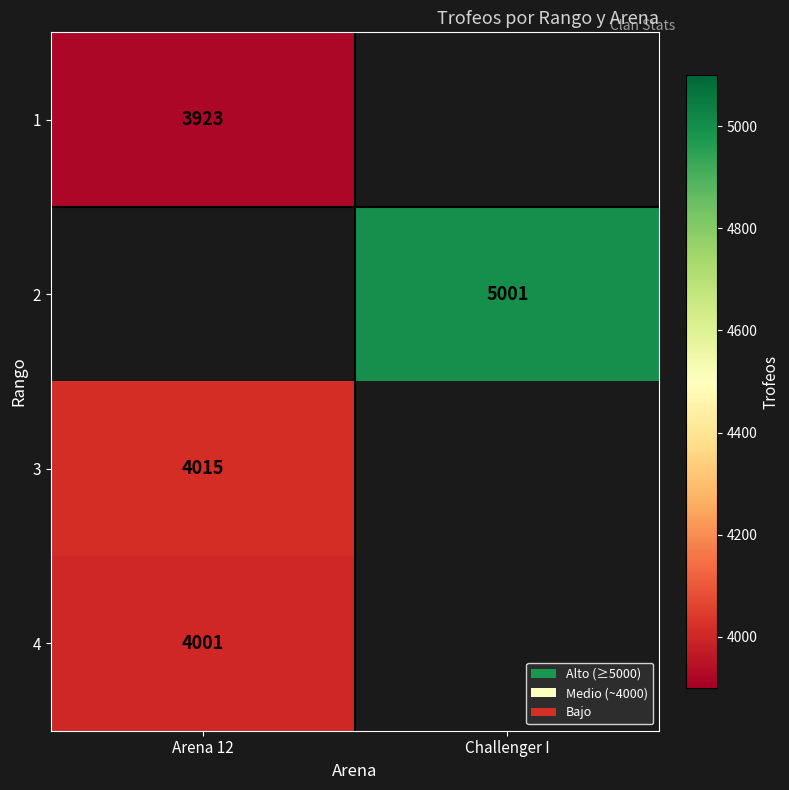

True or false: 1 has a value of 6930 at Arena 12.

False